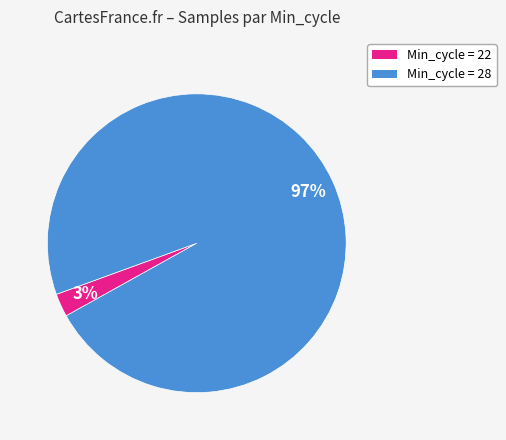

Is there a majority slice in this chart?

Yes